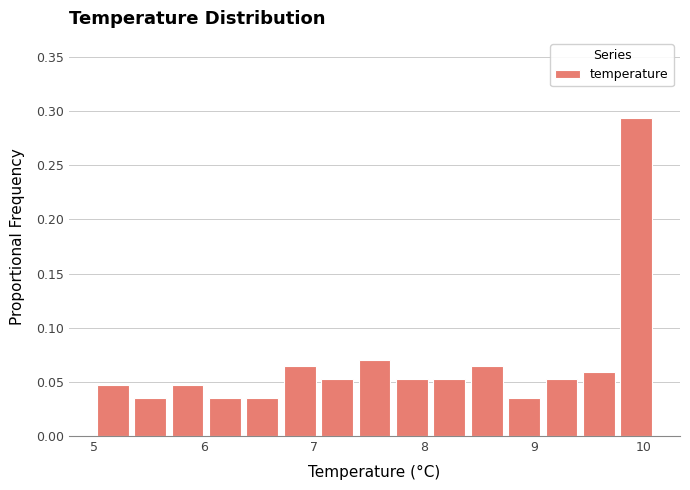

Around what value on the x-axis is the tallest bar? Give the approximate position of its centre, as read against the axis.

9.9